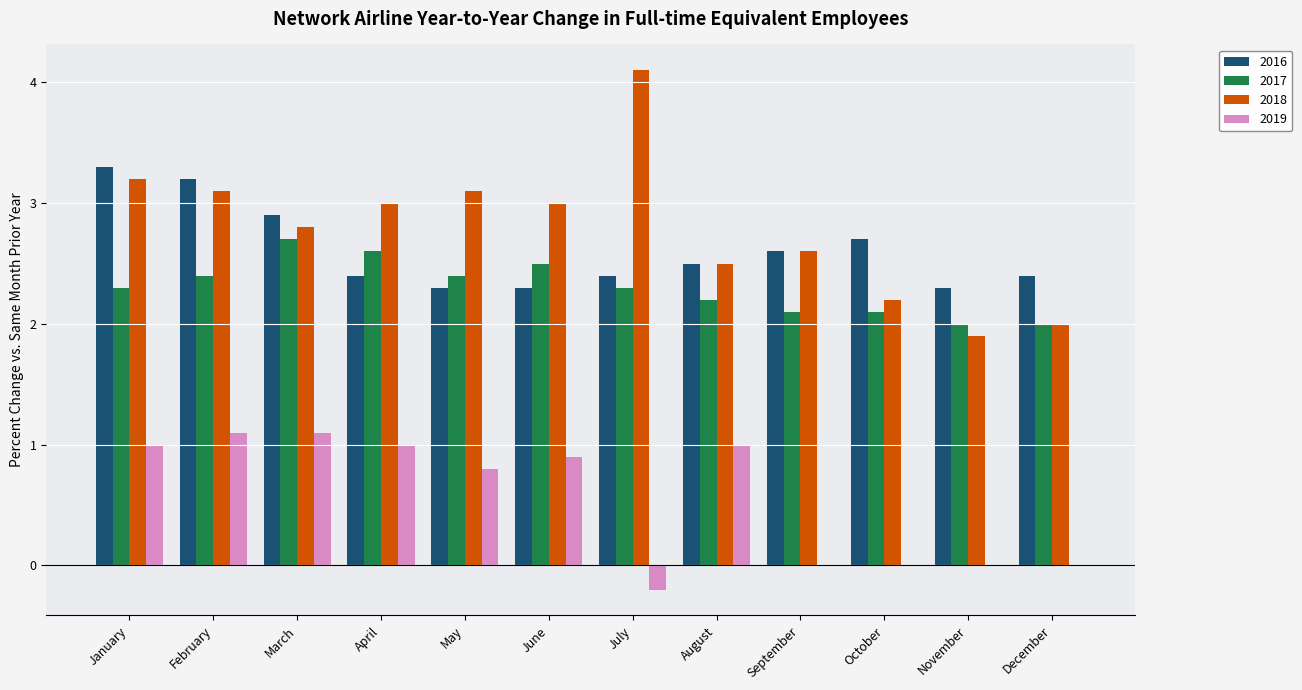

Which category has the highest value across all series?

July